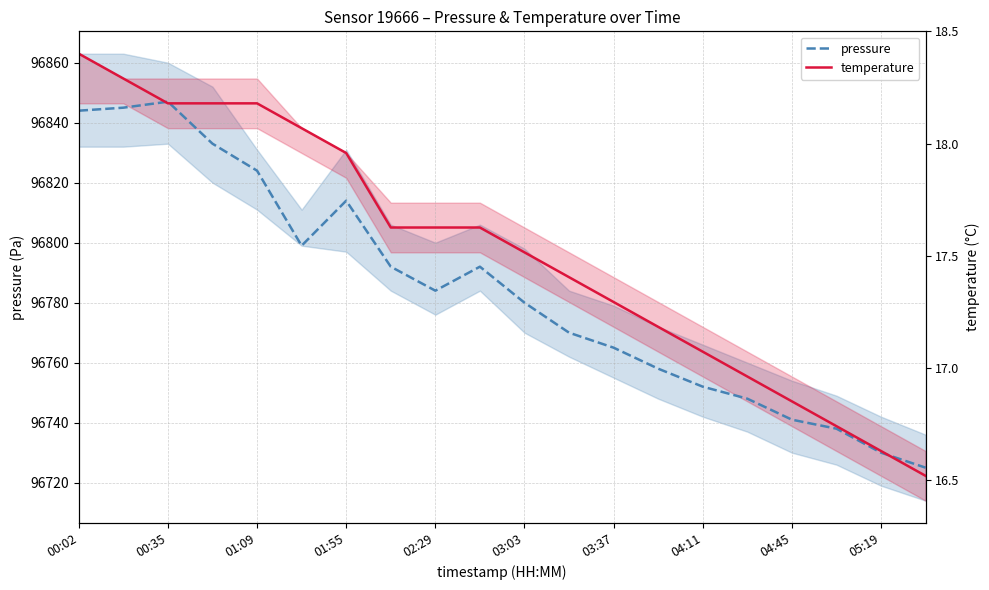

Rank the series by their maximum value, from highest to lowest.

temperature, pressure